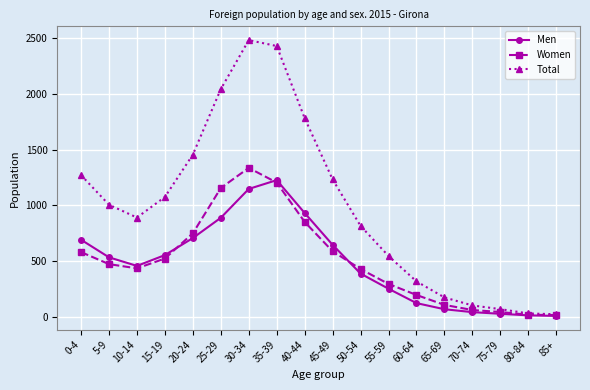

Which series has the widest spread of values?

Total